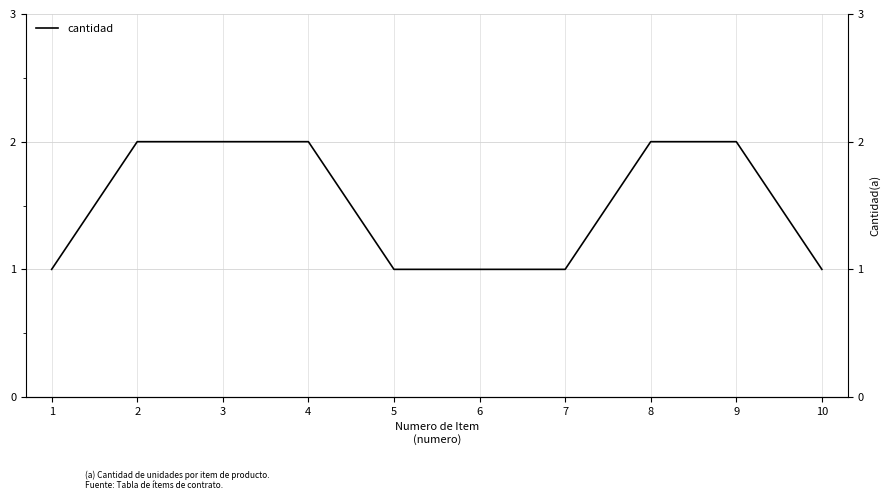

What is the greatest value displayed?

2